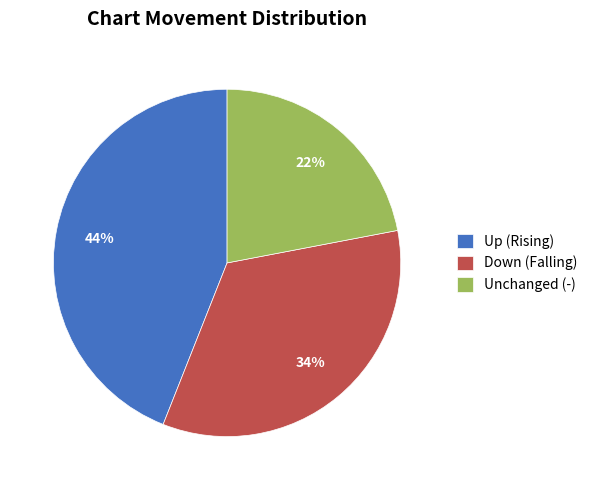

Does Down (Falling) represent more than half of the total?

No